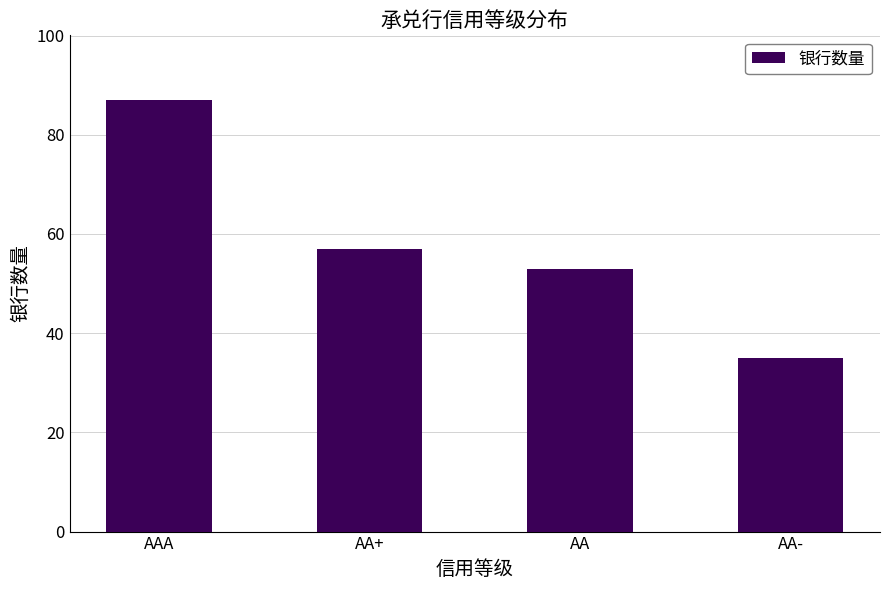

The value at AA is 53. True or false?

True